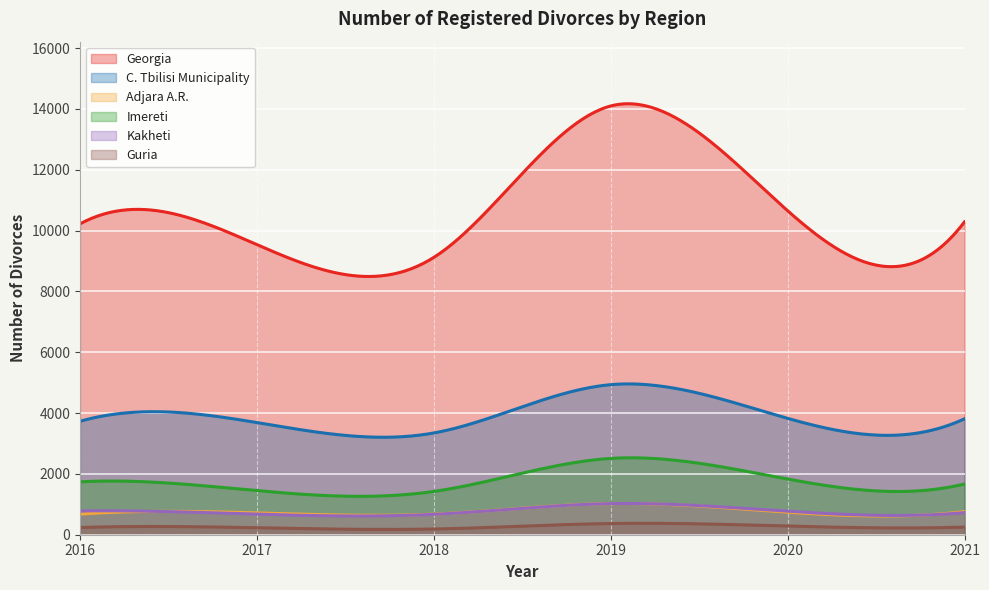

At which label does C. Tbilisi Municipality reach its peak?

2019